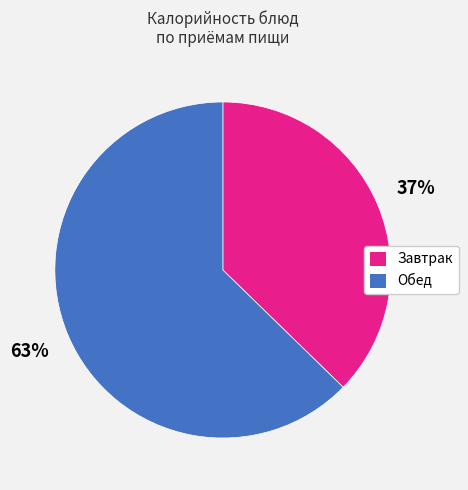

Does any single category account for the majority?

Yes